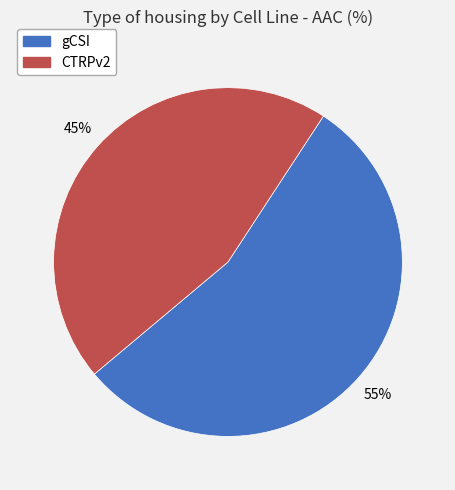

Count the number of slices in the pie.

2